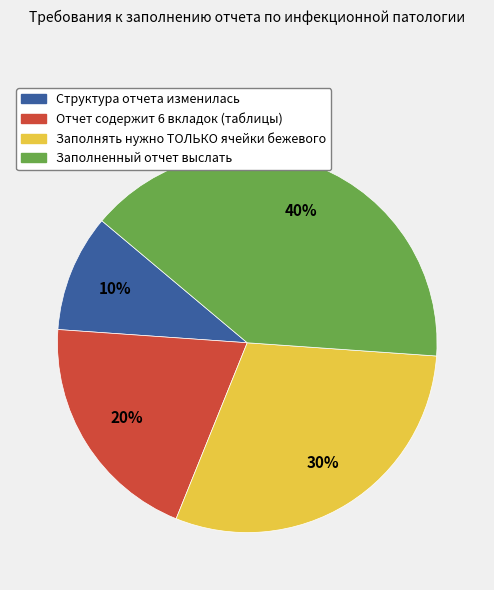

What percentage is the Структура отчета изменилась slice, to the nearest percent?

10%